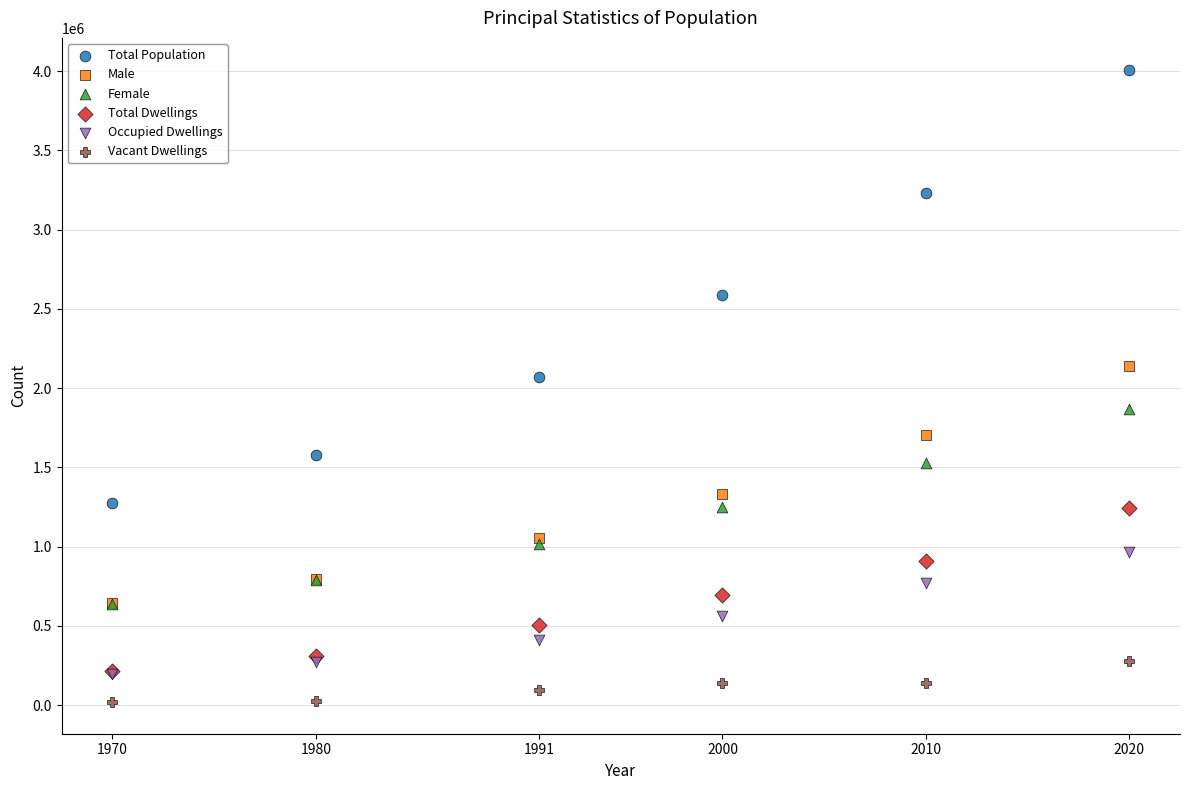

Which series has the largest Y range (max minus min)?

Total Population